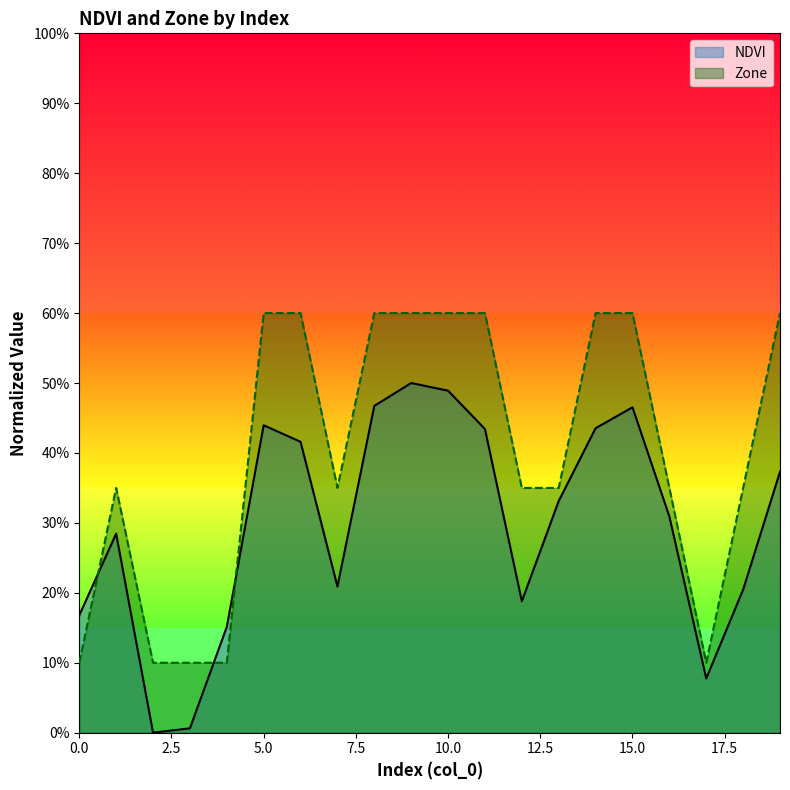

List the labels in order of NDVI value, largest first.

9, 10, 8, 15, 5, 14, 11, 6, 19, 13, 16, 1, 7, 18, 12, 0, 4, 17, 3, 2